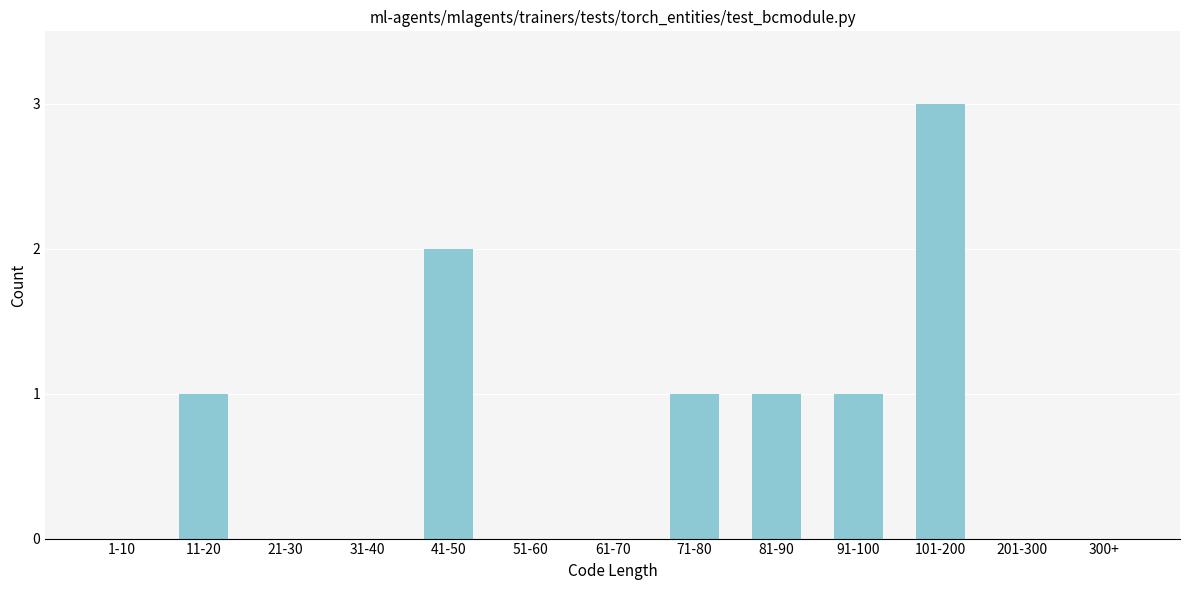

Reading left to right, transcribe all the data shown in this chart.

1-10=0	11-20=1	21-30=0	31-40=0	41-50=2	51-60=0	61-70=0	71-80=1	81-90=1	91-100=1	101-200=3	201-300=0	300+=0